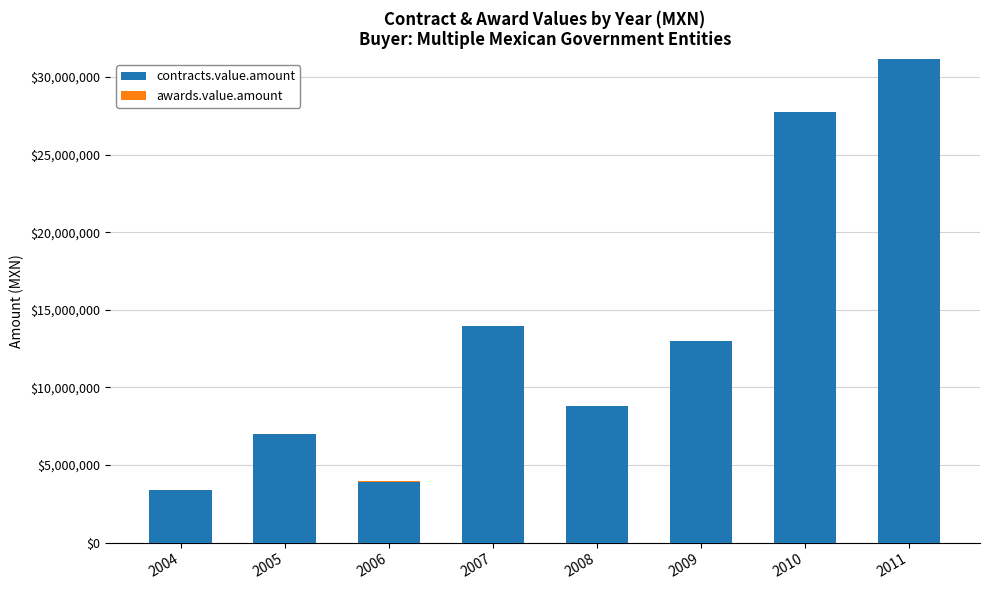

What is the sum of all contracts.value.amount values?

108923532.5